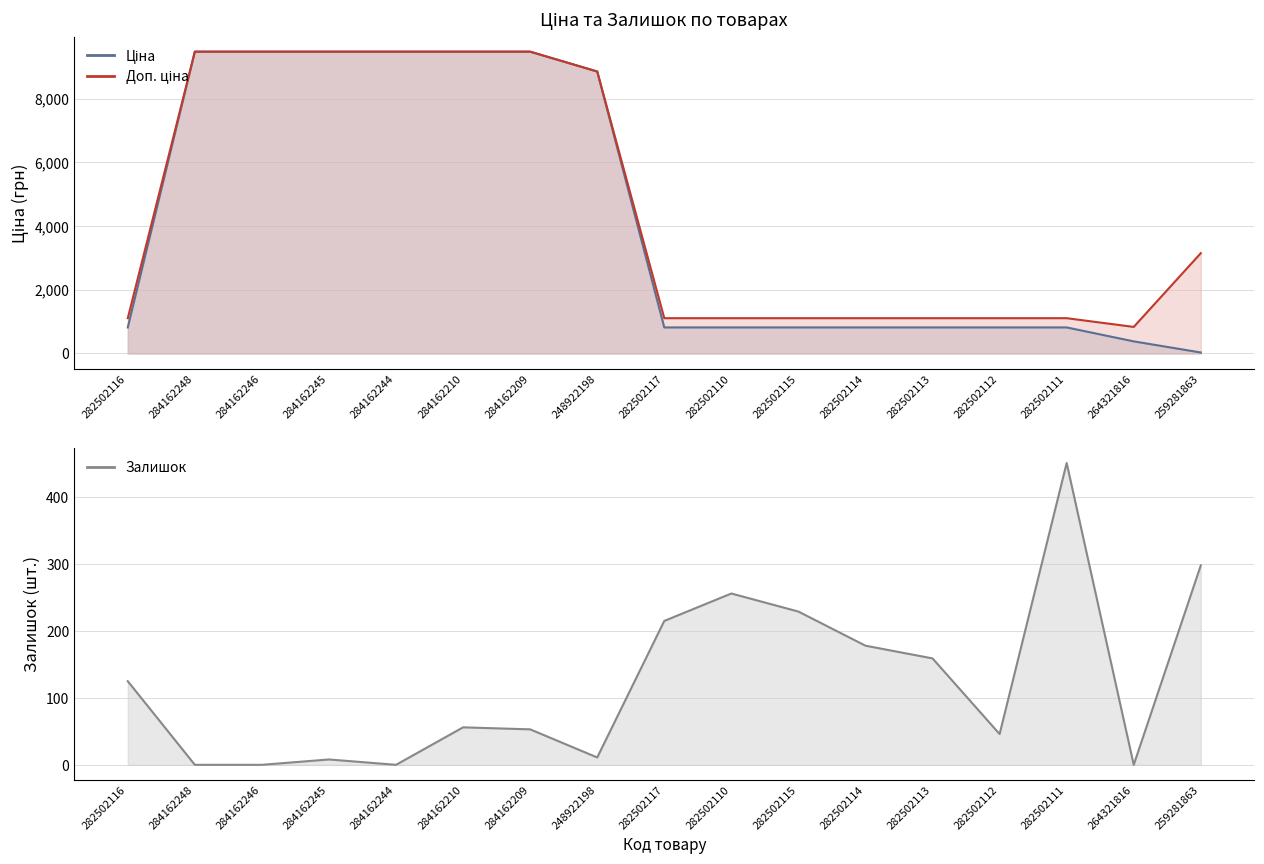

Which series has the largest total across all categories?

Доп. ціна